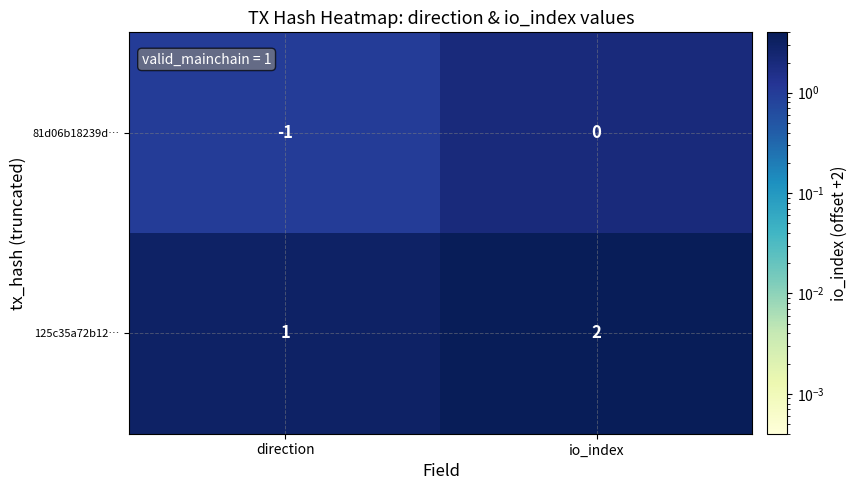

At which category is the sum across all series the highest?

io_index